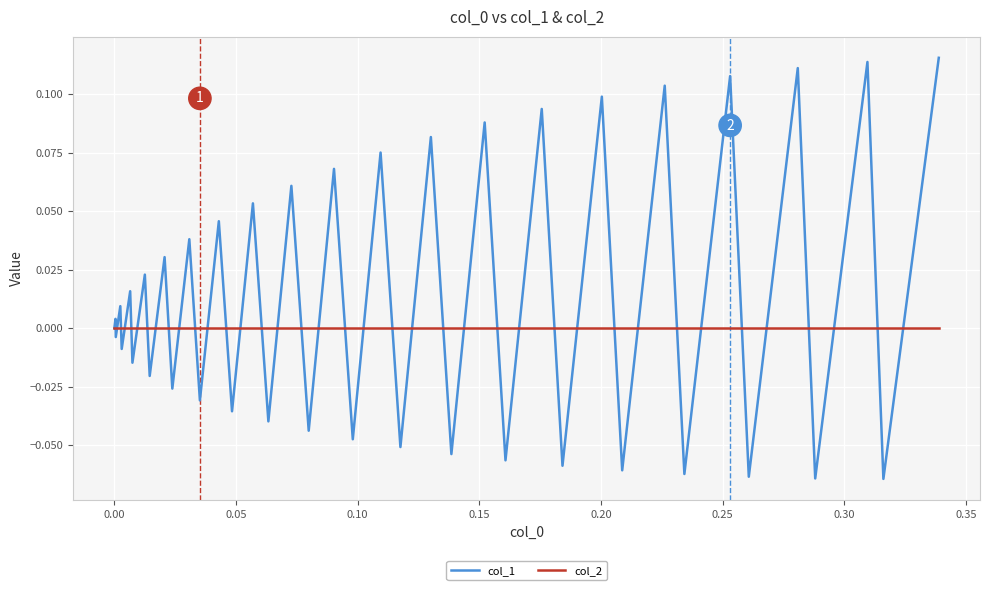

Rank the series by their average value, from highest to lowest.

col_1, col_2